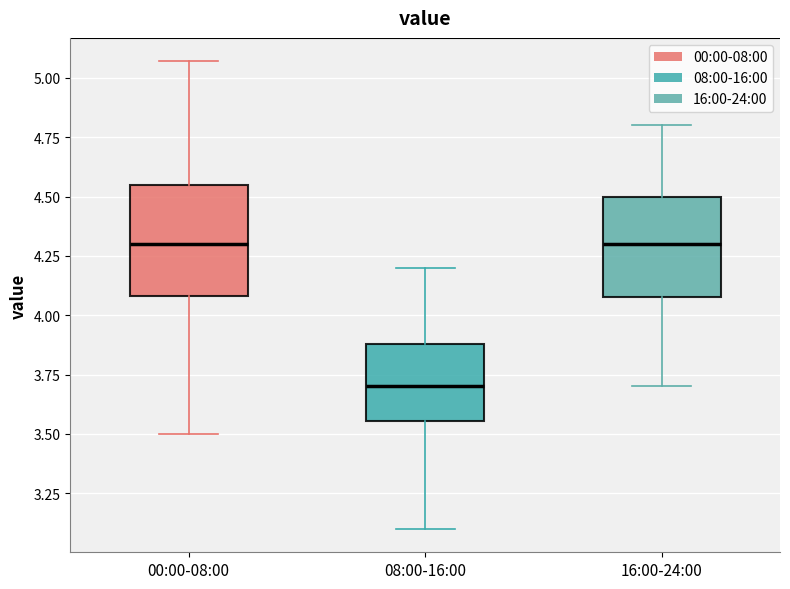

Where is the lower edge of the box for 16:00-24:00 on the y-axis? The values are not printed on the chart, so give them approximately, as read against the axis.

4.10